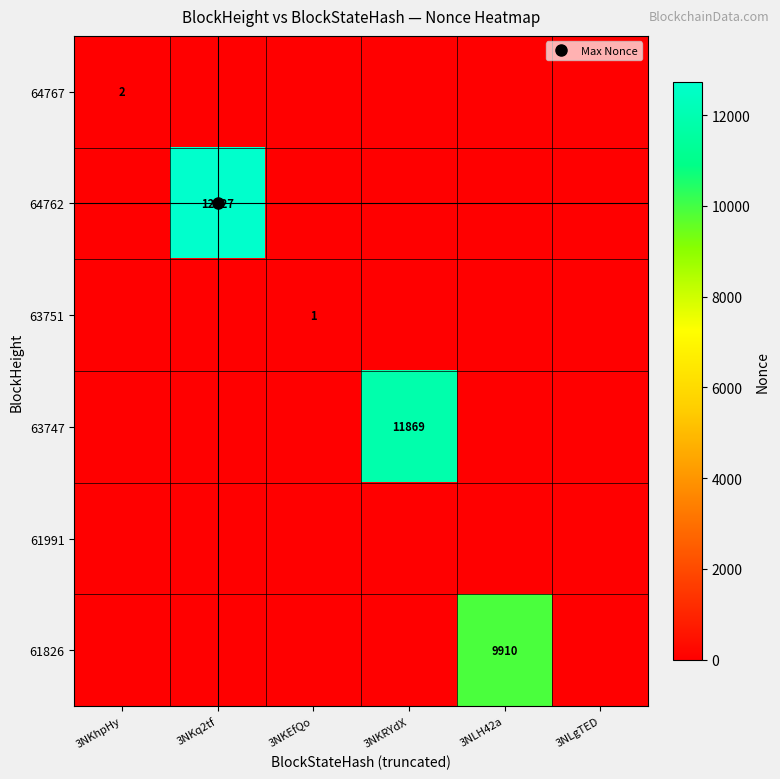

True or false: 64767 has a value of -1 at 3NLH42a.

False